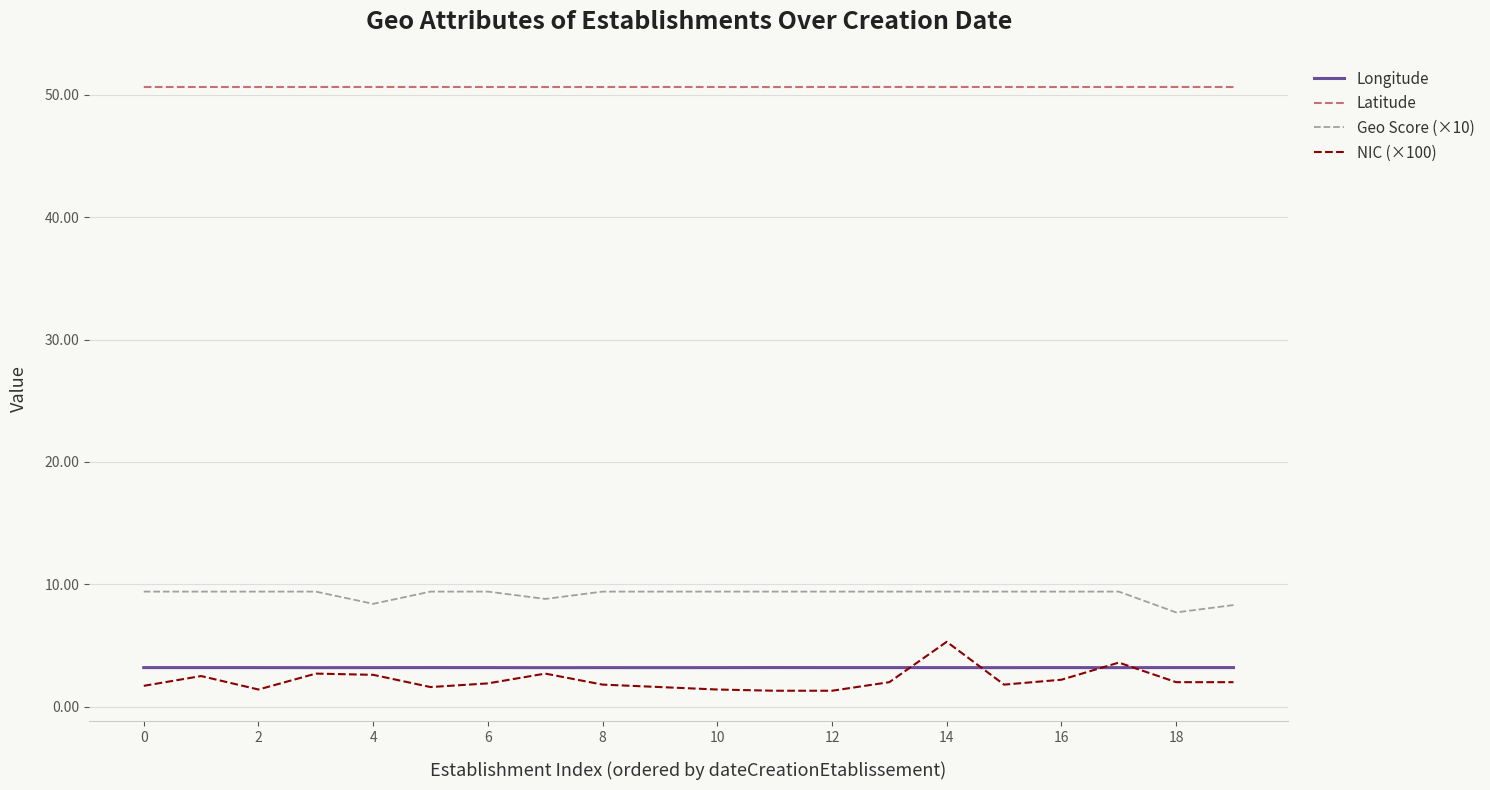

True or false: Longitude and Latitude intersect in this chart.

False